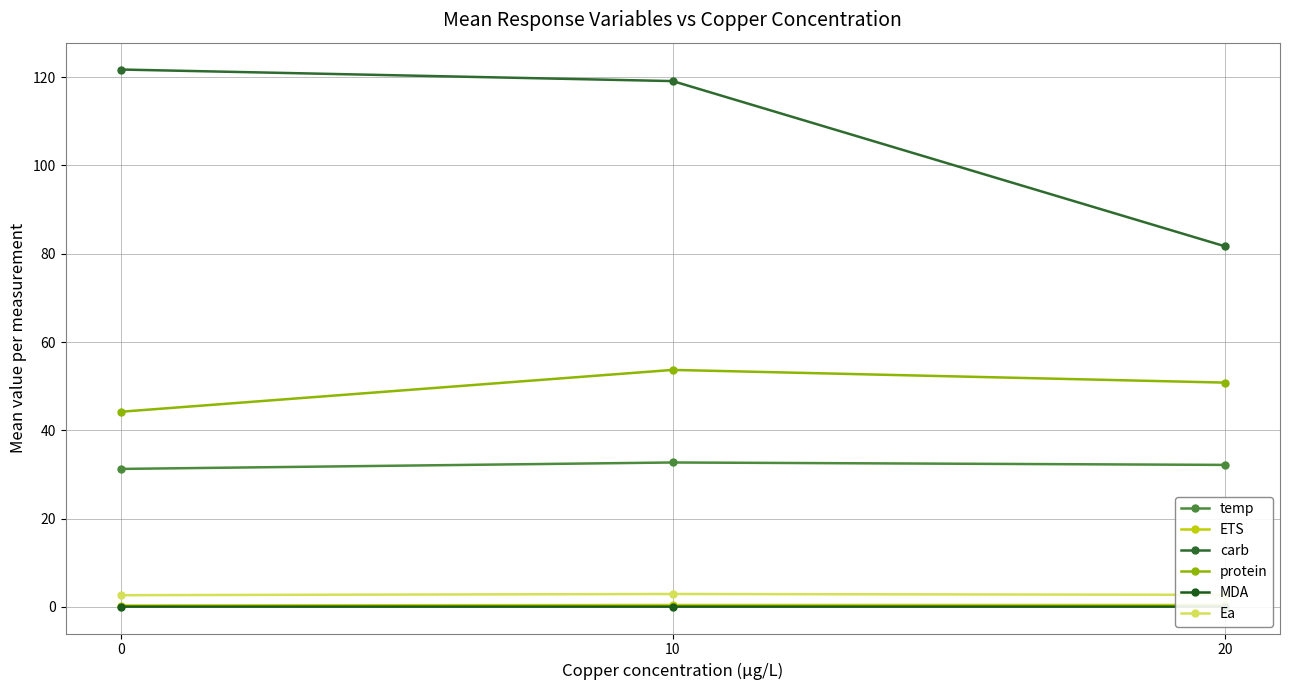

What is the difference between the protein values at 20 and 10?

2.9